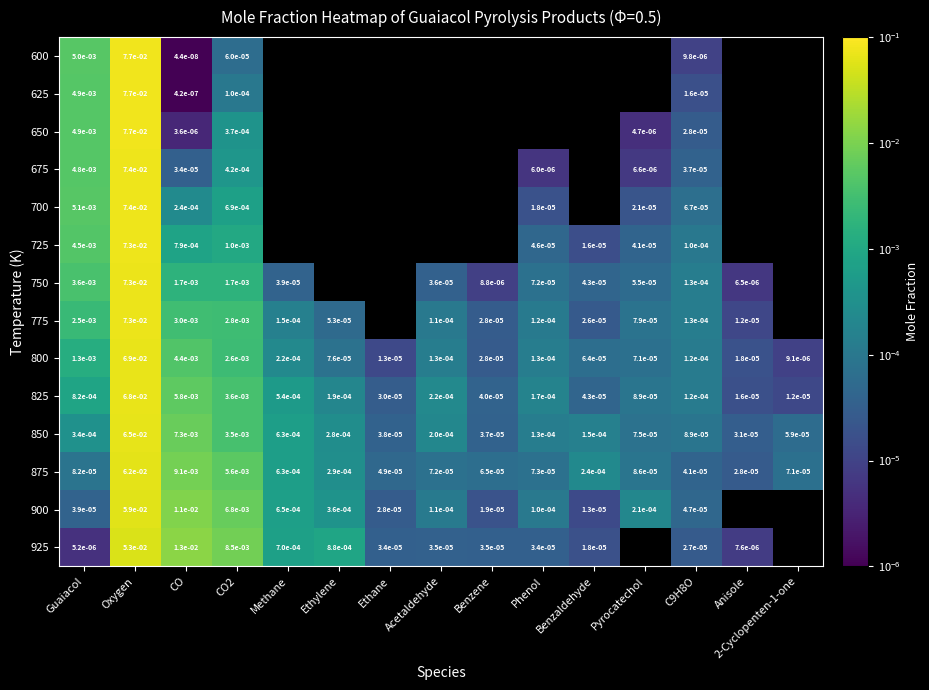

At which label does 800 reach its peak?

Oxygen